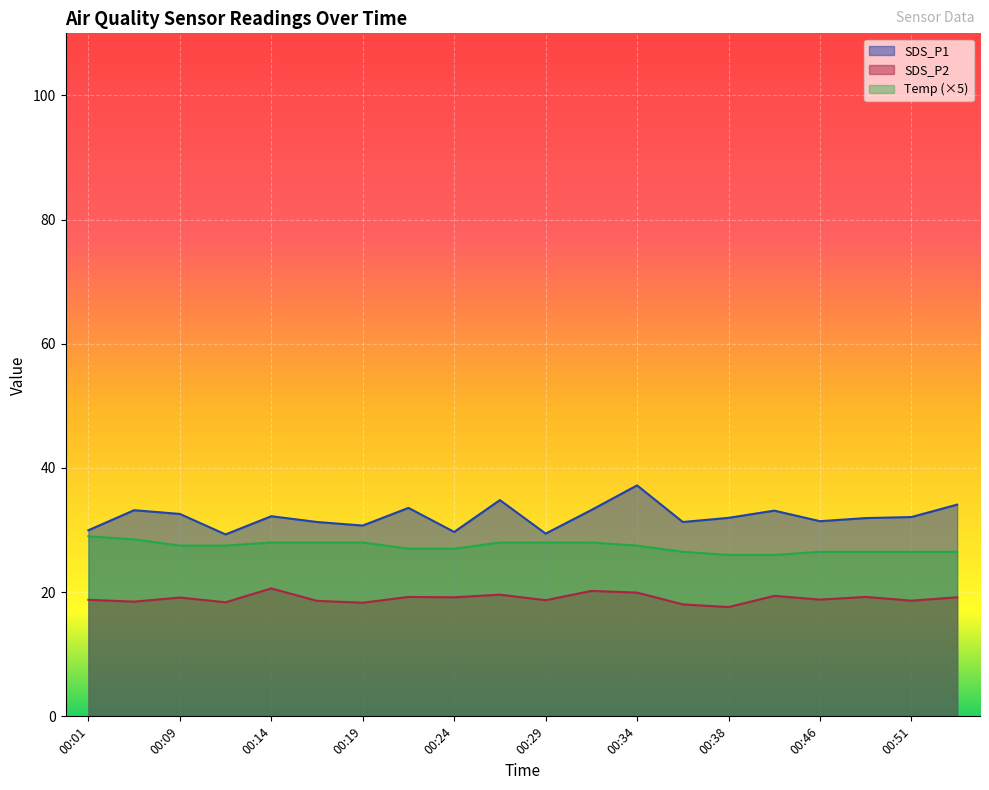

Is the value of SDS_P1 at 00:17 greater than the value of SDS_P2 at 00:14?

Yes